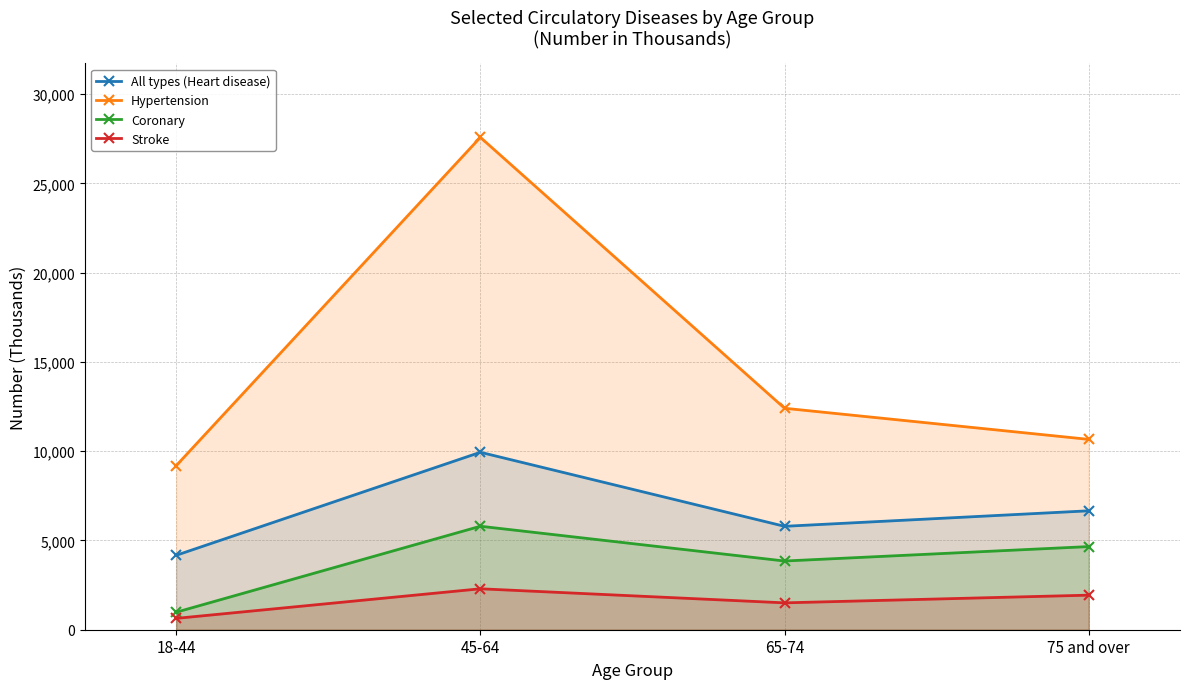

What position from the right is 75 and over?

1